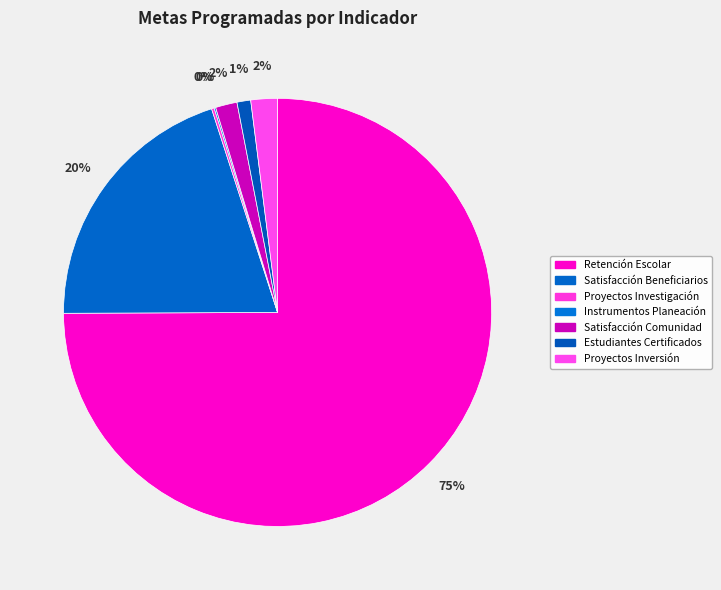

What is the majority slice?

Retención Escolar